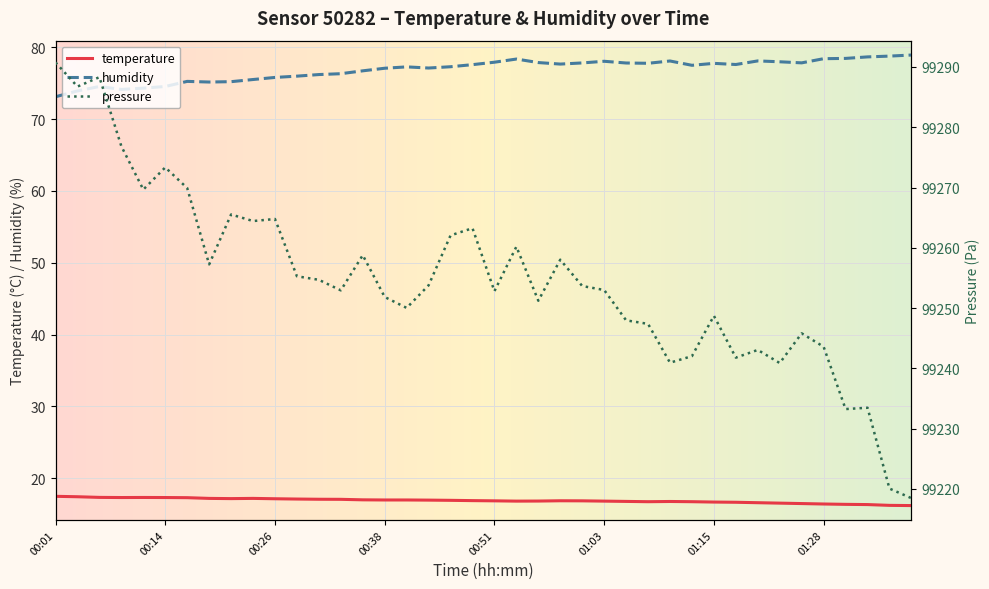

Which category has the highest value in the humidity series?

01:38